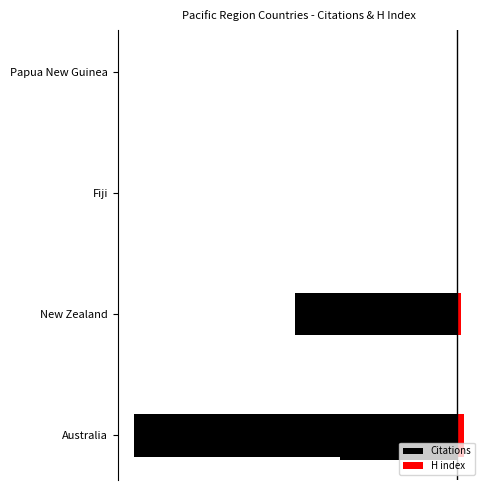

How many distinct data groups are displayed?

2